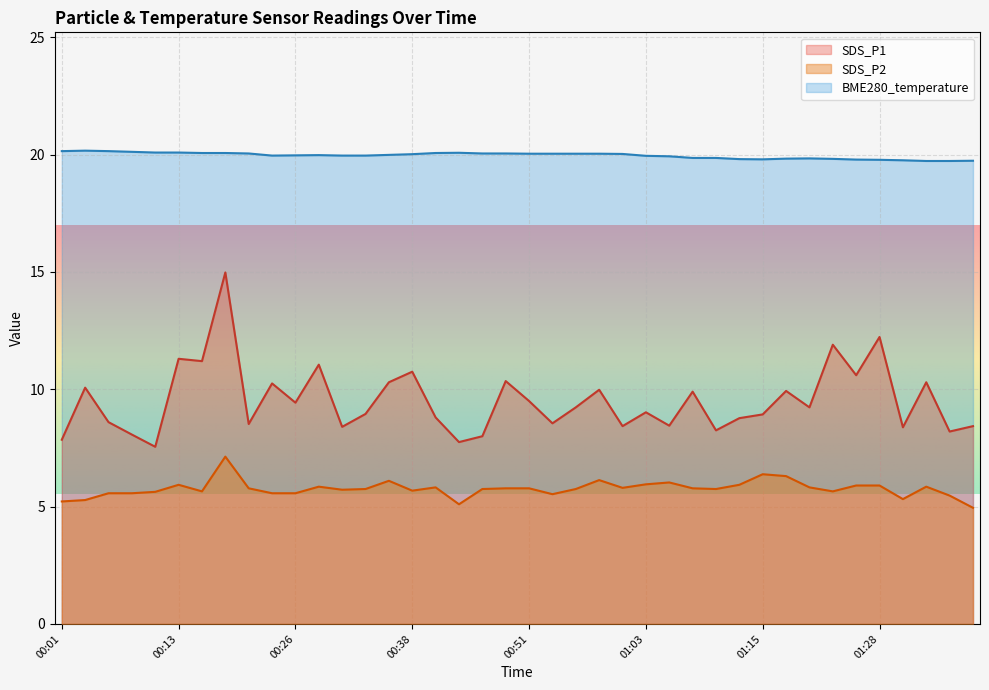

Does the chart display data point markers on the line(s)?

No